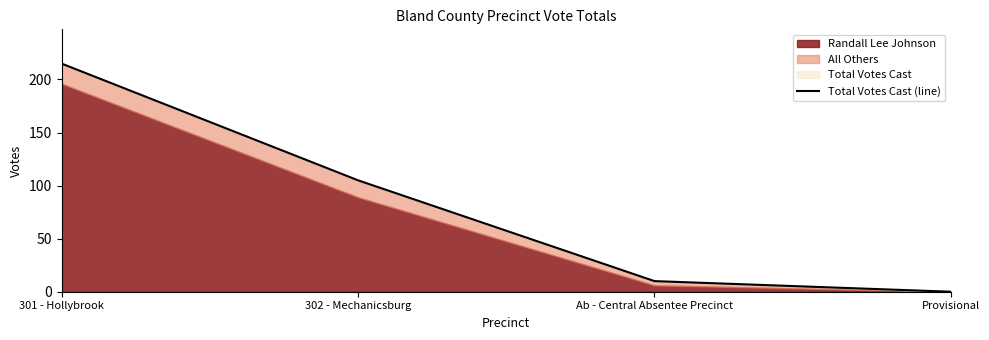

Reading left to right, list all the values displayed in this chart.

215	105	10	0